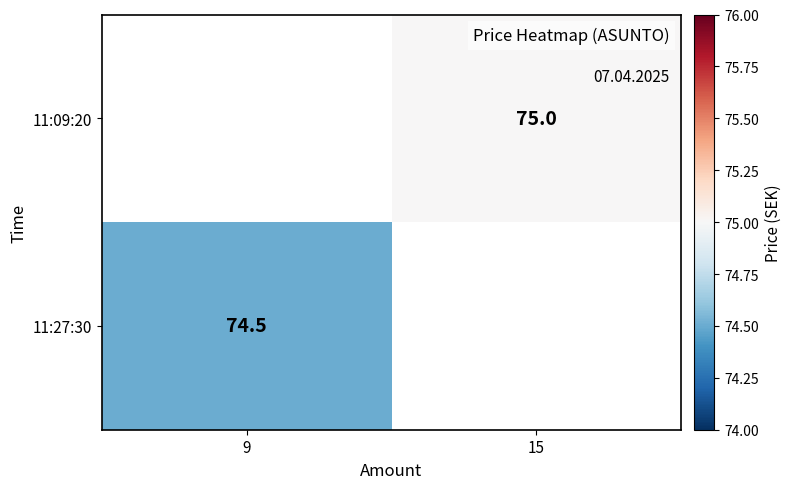

The value of 11:09:20 at 15 is 75.0. True or false?

True